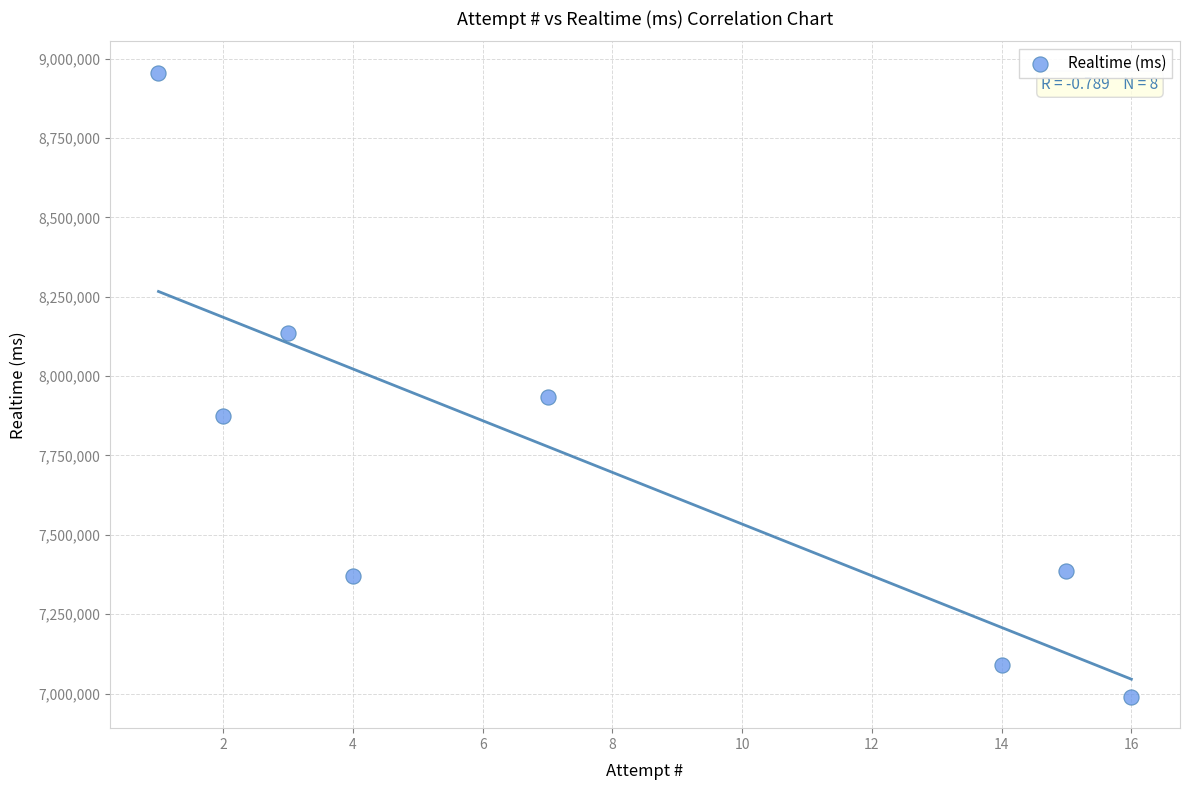

What Y value in the scatter plot is closest to 7972751?

7934666